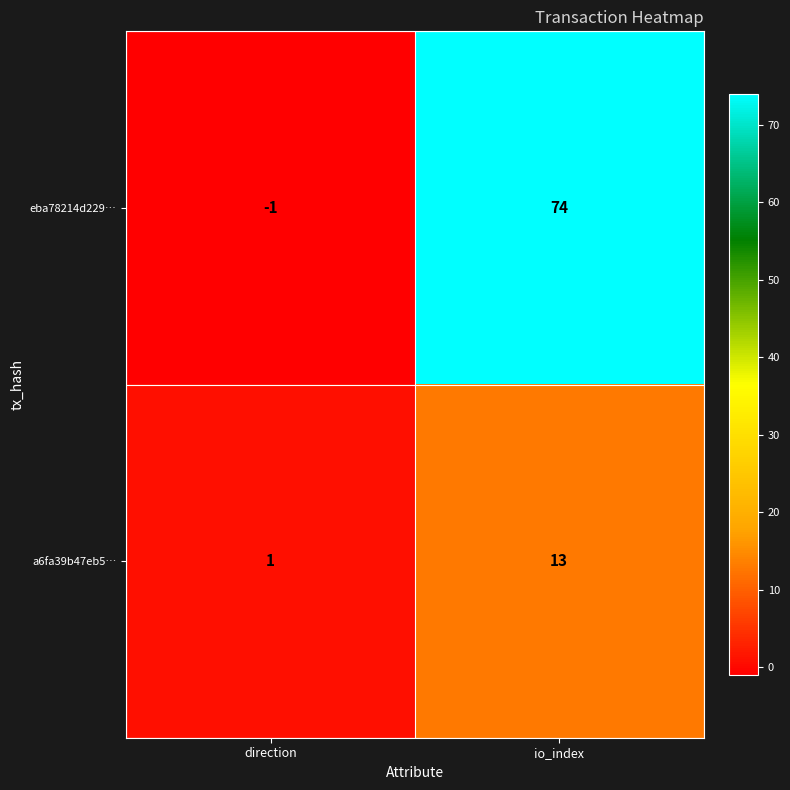

Is it true that a6fa39b47eb5… equals 3 at io_index?

False